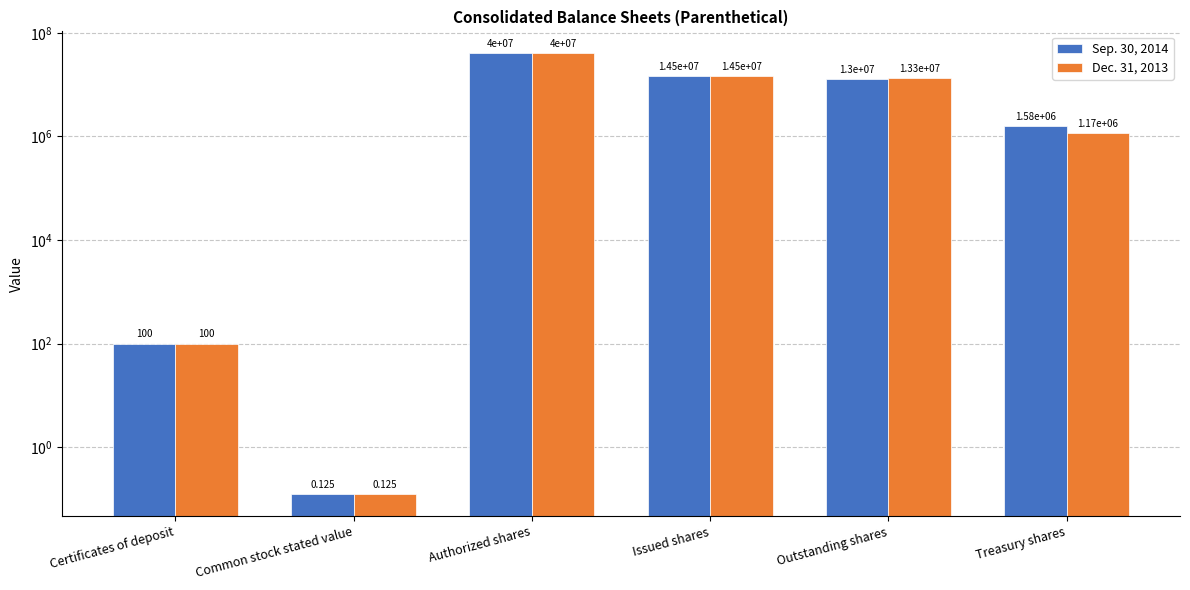

What is the greatest value displayed?

40000000.0